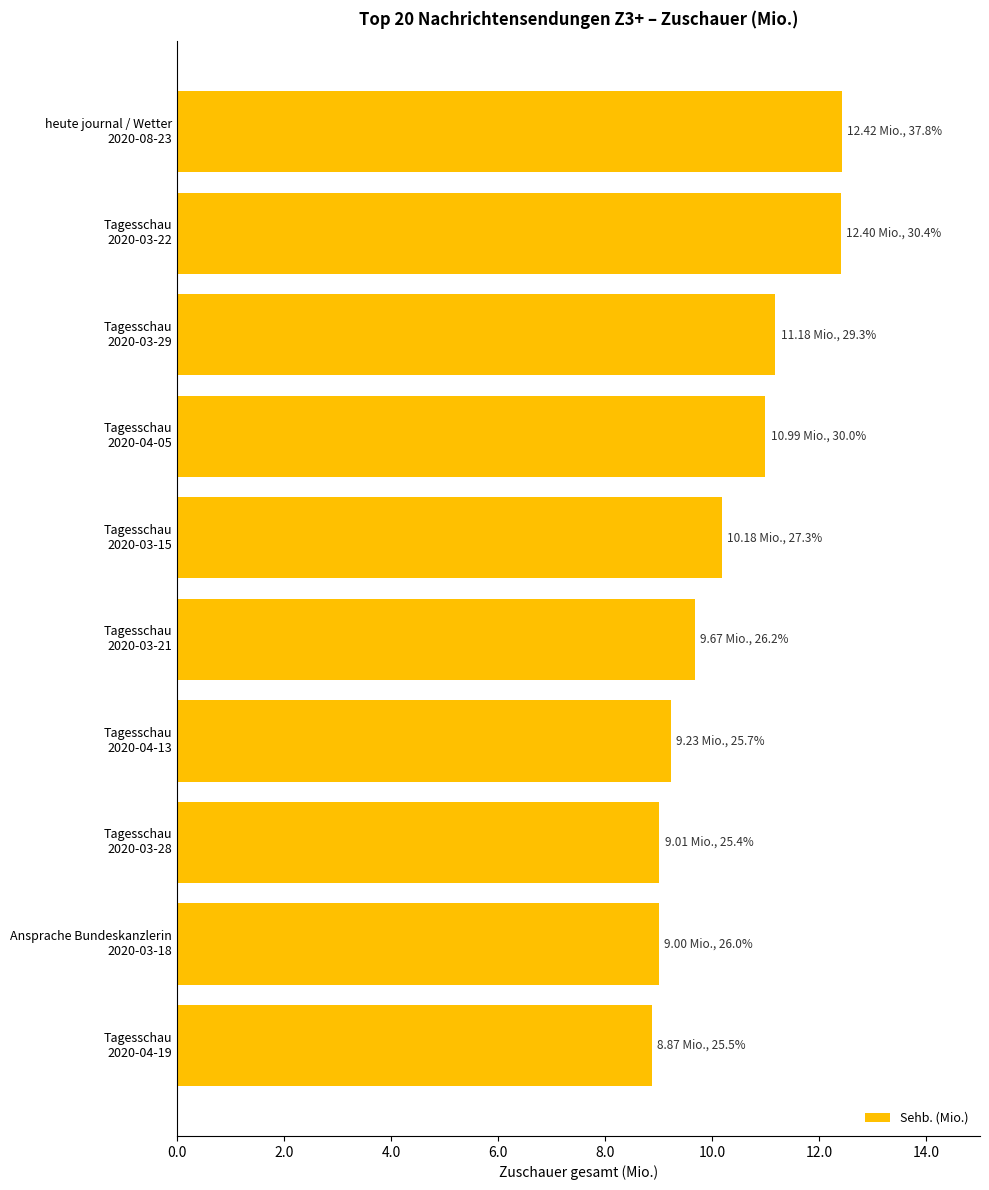

What is the maximum value shown in the chart?

12.4